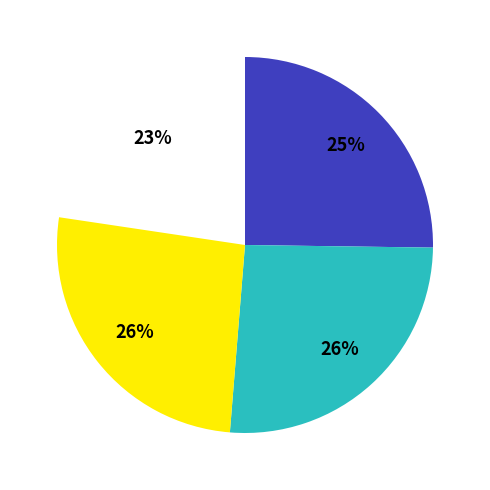

How many slices are in this pie chart?

4